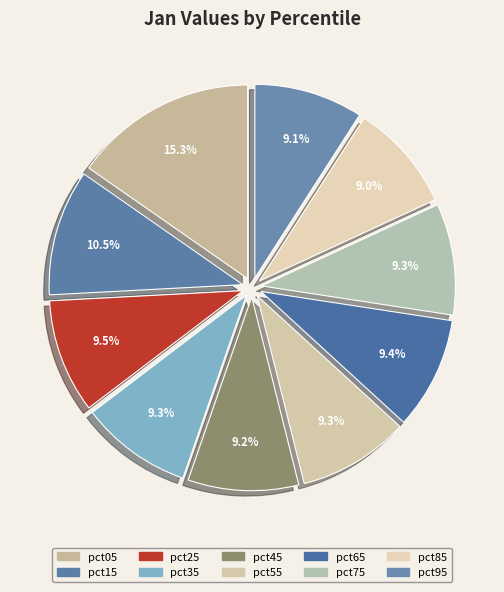

What percentage is NOT represented by pct95?

90.9%